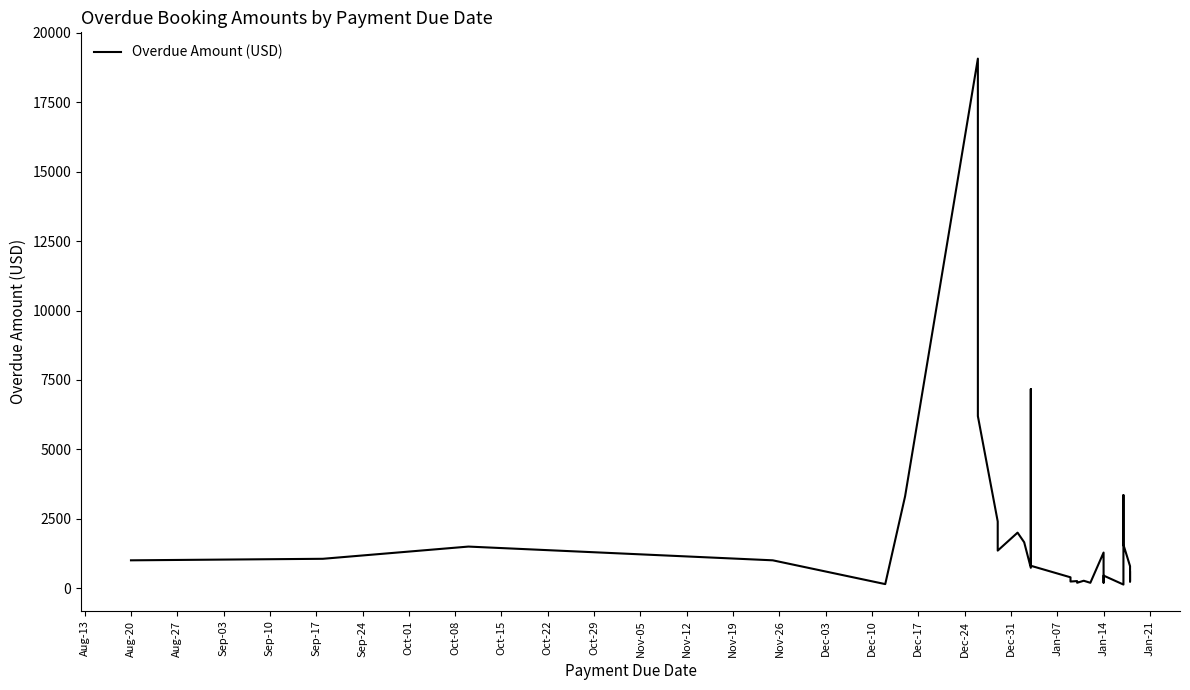

What is the label of the 22nd point from the right?

Nov-05